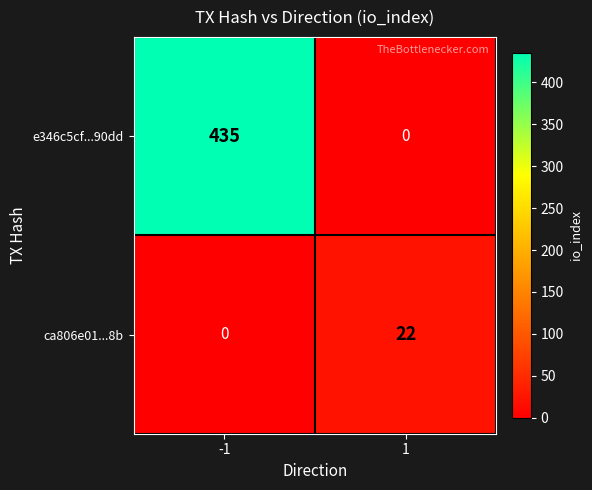

What is the maximum value shown in the chart?

435